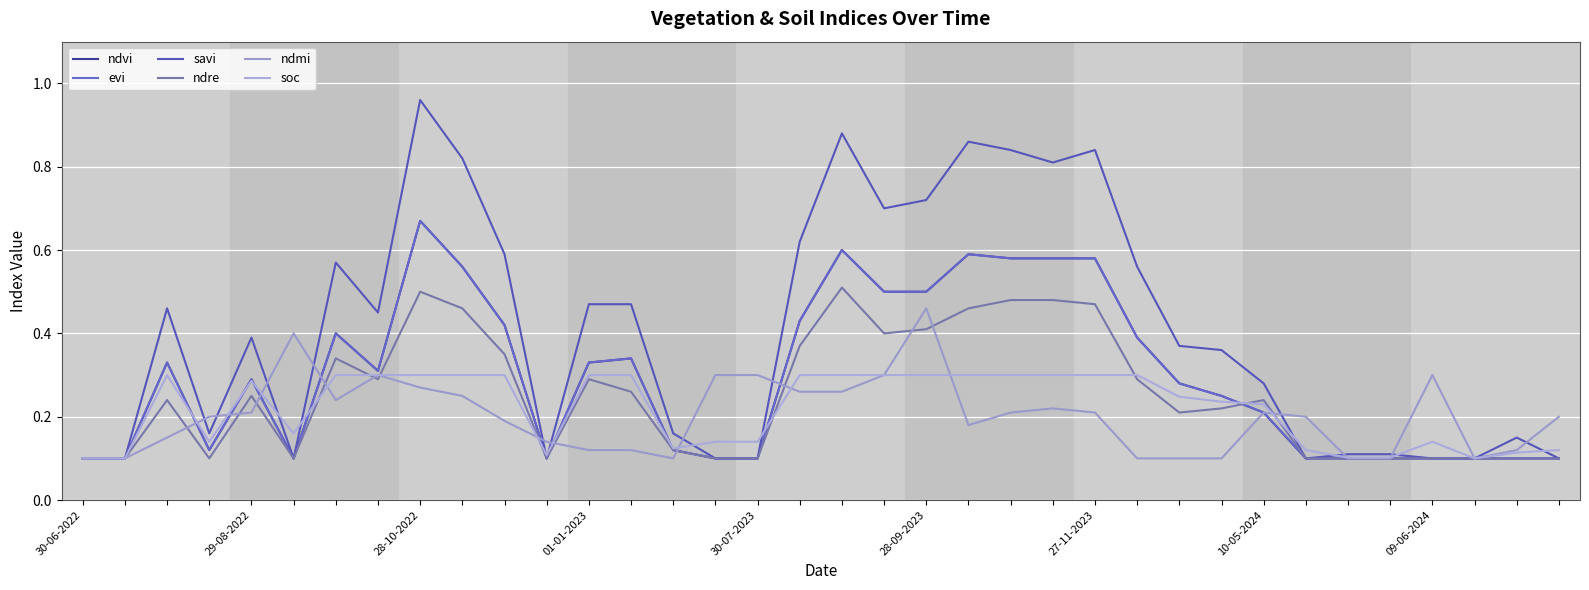

At which label is ndvi closest to 0?

30-06-2022